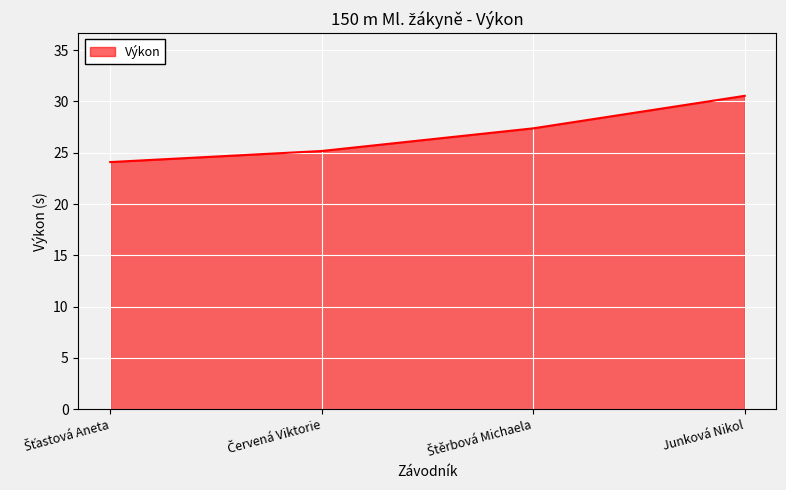

Is it true that the value at Junková Nikol is 30.6?

True